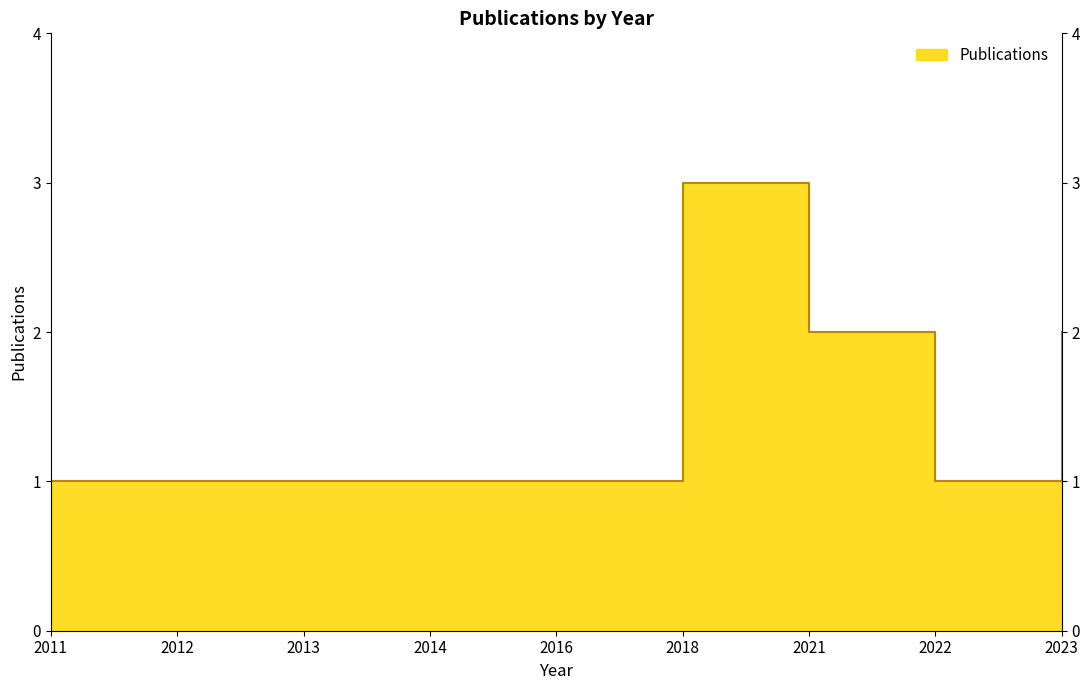

How many lines are shown in the chart?

1